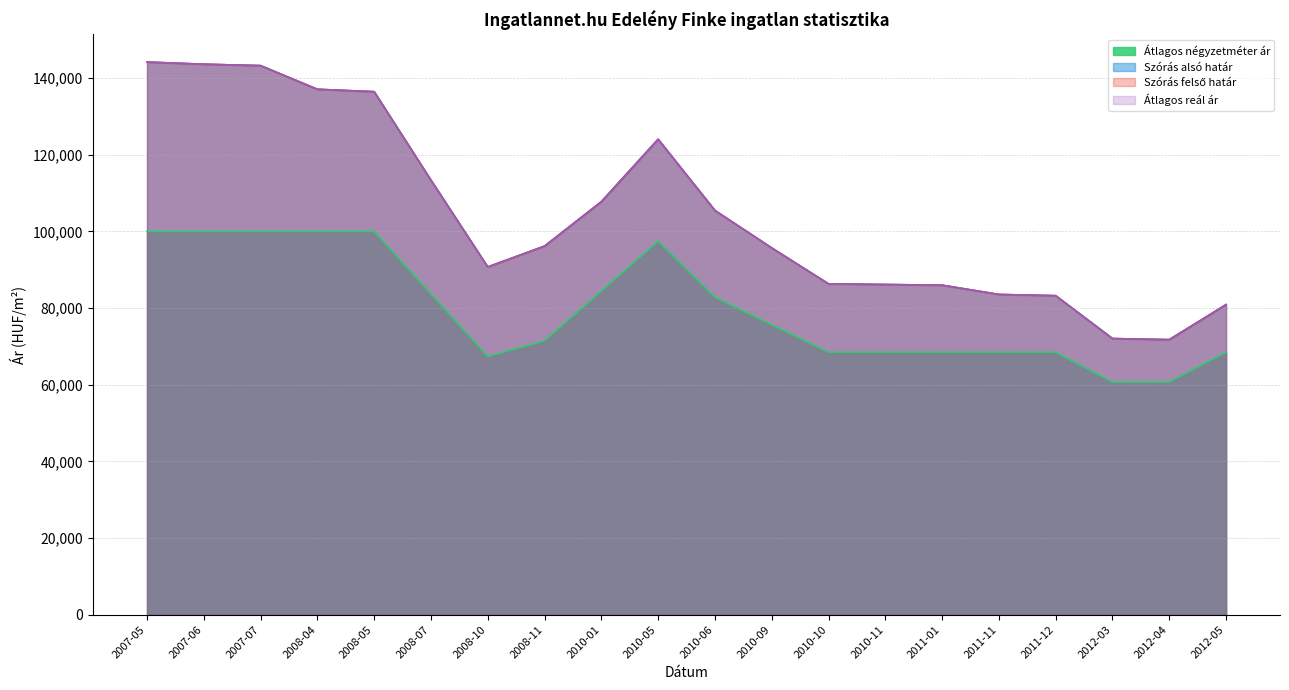

What are all the series names shown in the legend?

Átlagos négyzetméter ár, Szórás alsó határ, Szórás felső határ, Átlagos reál ár